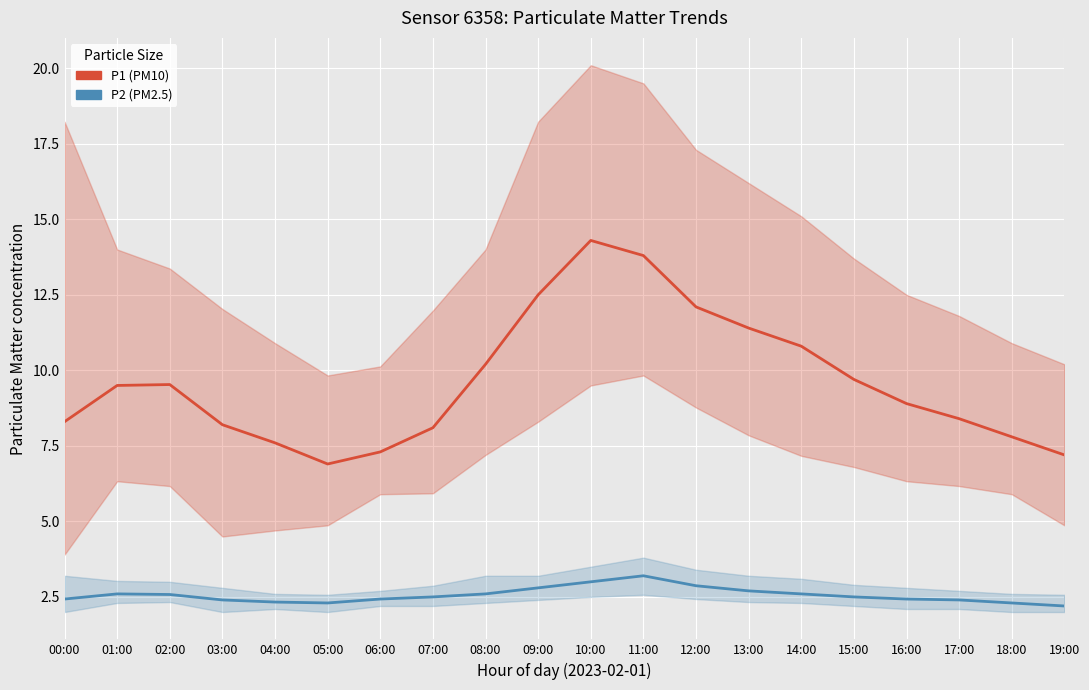

What is the difference between the maximum and minimum values in the P2 (PM2.5) series?

1.0